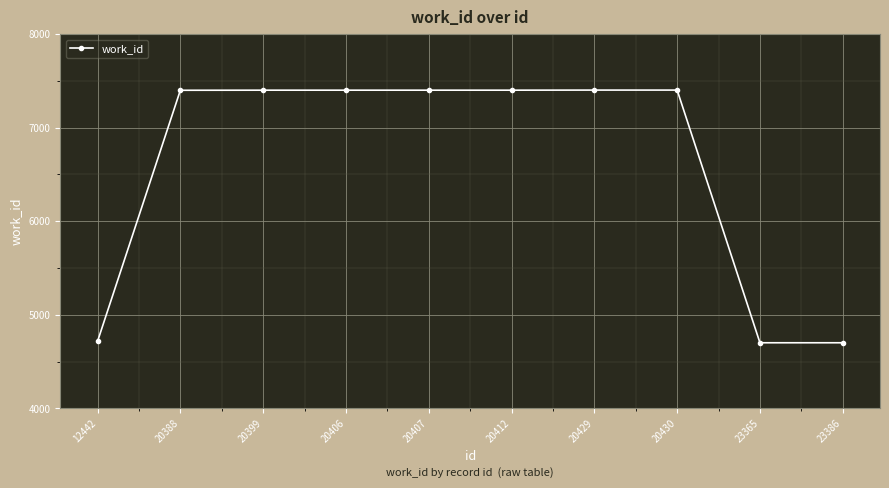

What is the minimum value shown in the chart?

4702